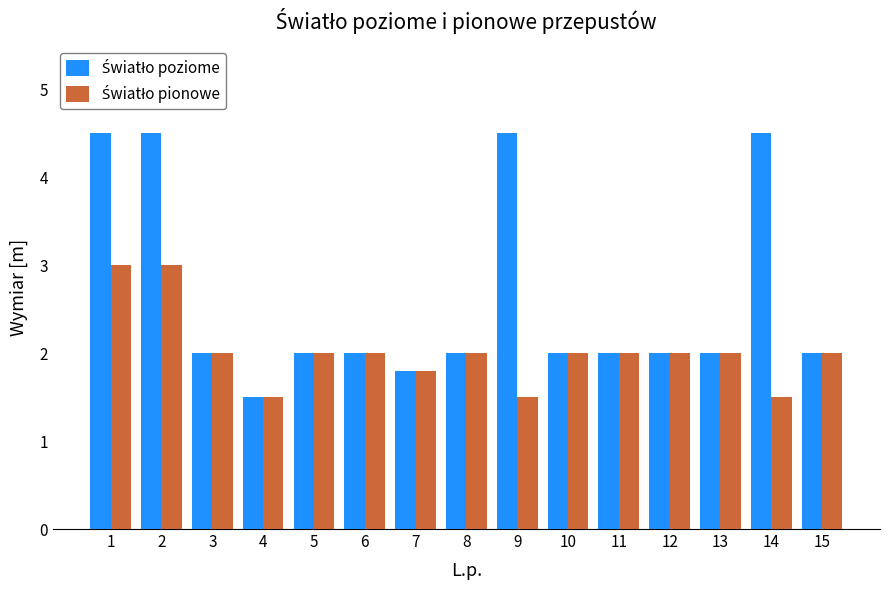

What is the total value across all series at 4?

3.0